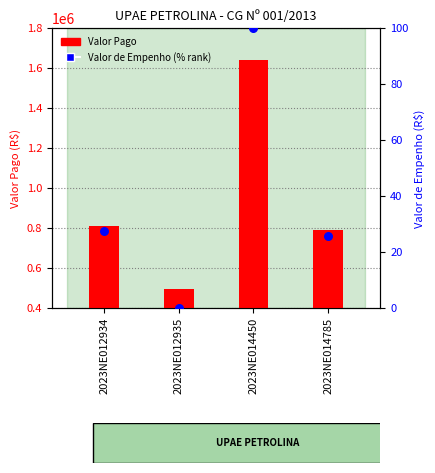

Which series has the largest total across all categories?

Valor Pago